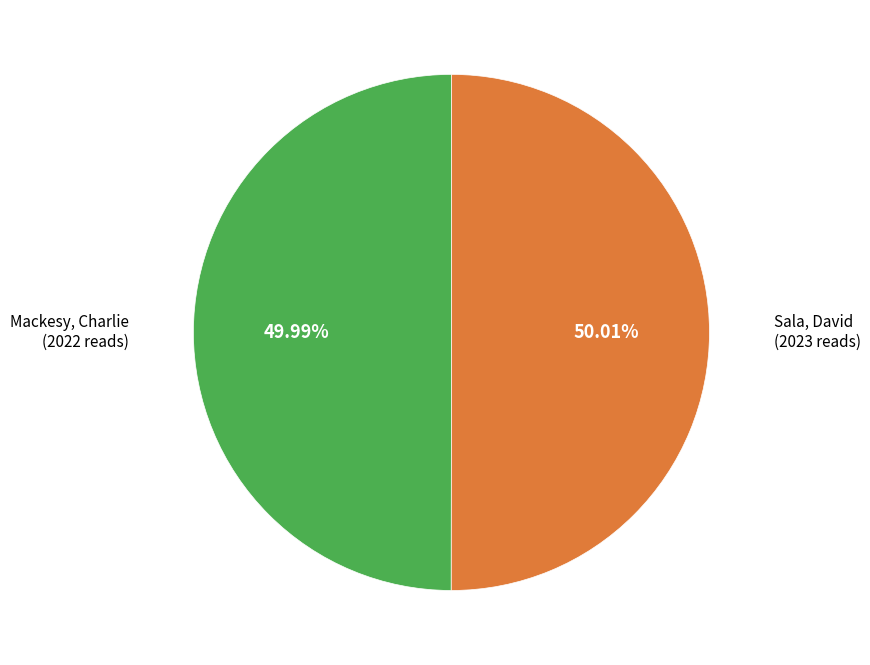

Is there any slice that represents more than half of the pie?

Yes